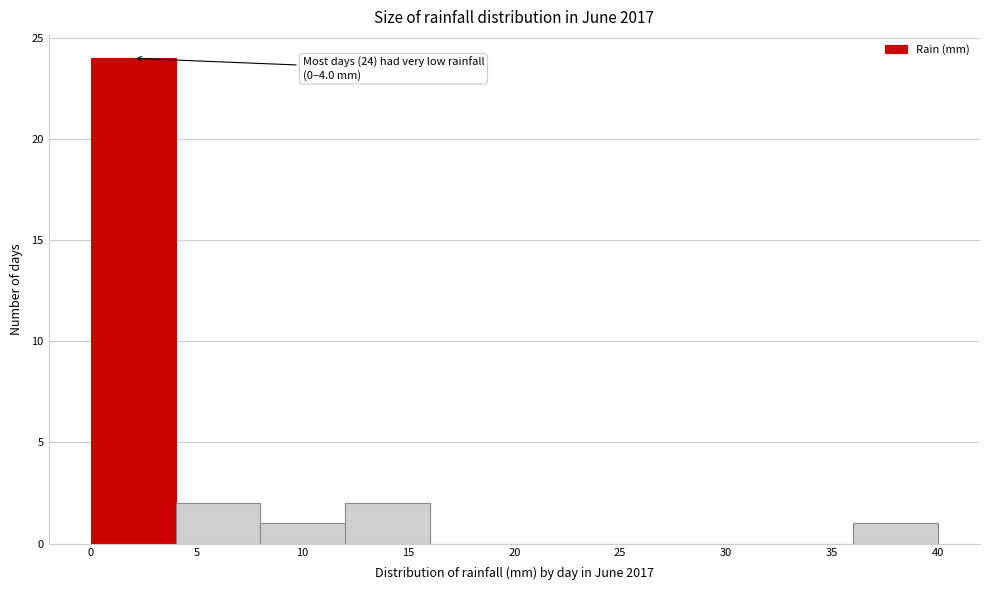

Which range on the x-axis has the tallest bar?

0 to 4